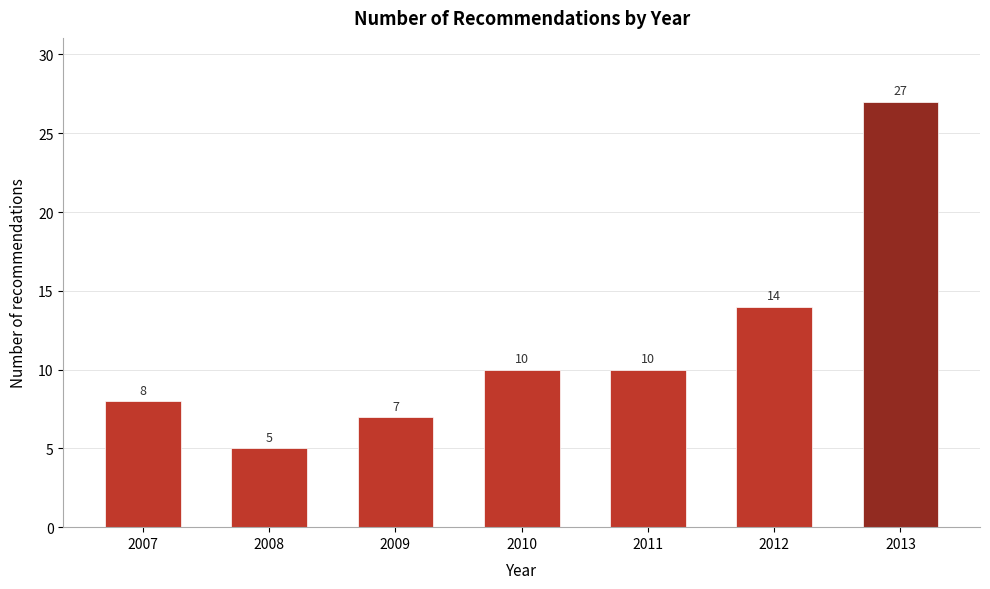

Reading left to right, extract all data points from this chart.

2007=8	2008=5	2009=7	2010=10	2011=10	2012=14	2013=27